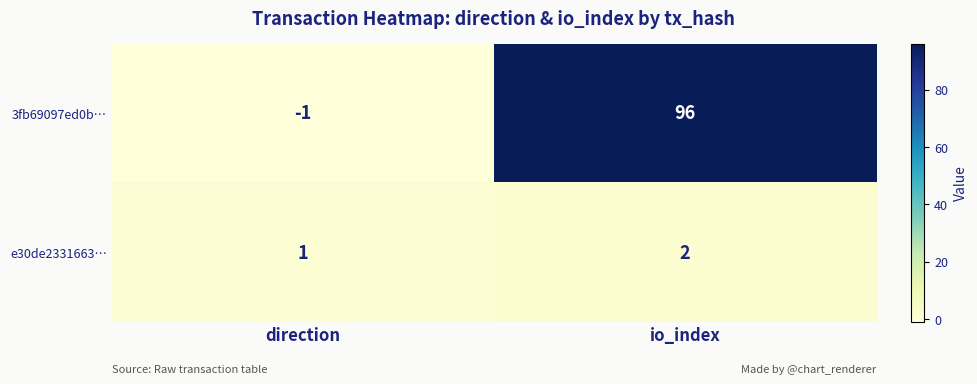

What is the difference between the highest and lowest values at io_index?

94